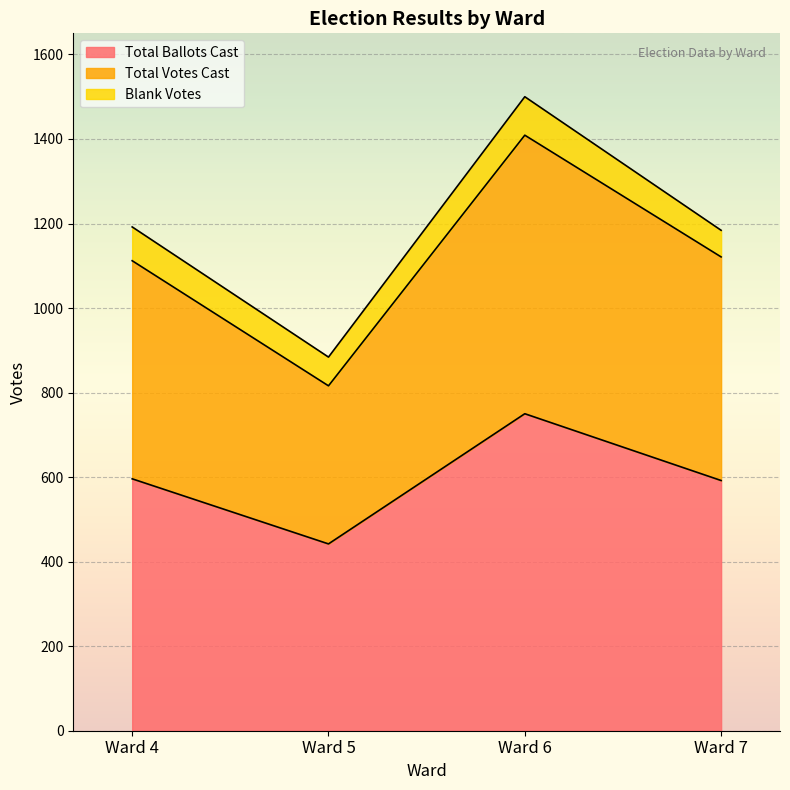

At which category does Total Ballots Cast reach its first local valley?

Ward 5